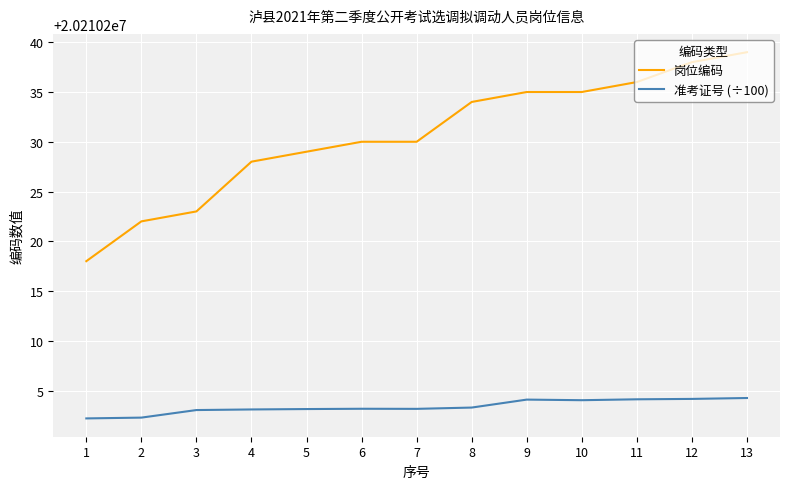

Rank the series at 3 from highest to lowest value.

岗位编码, 准考证号 (÷100)